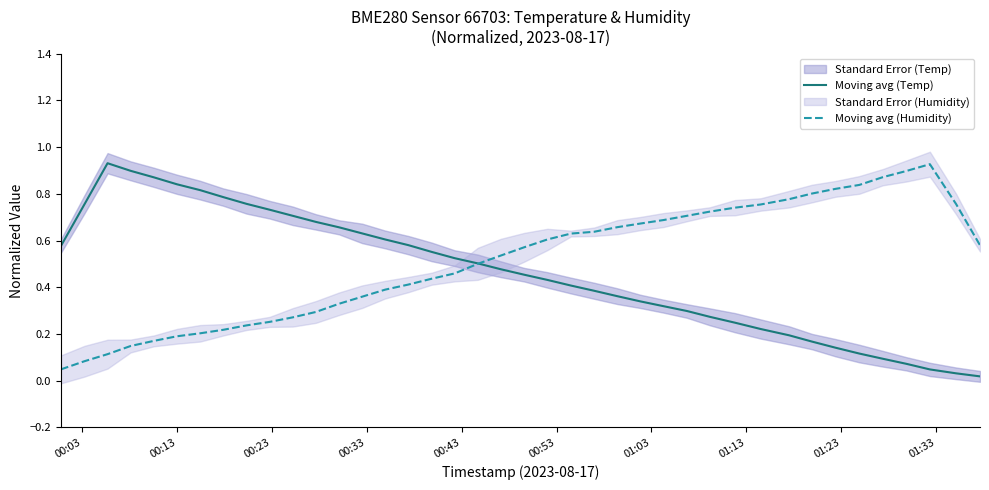

Which series has the widest spread of values?

Moving avg (Temp)